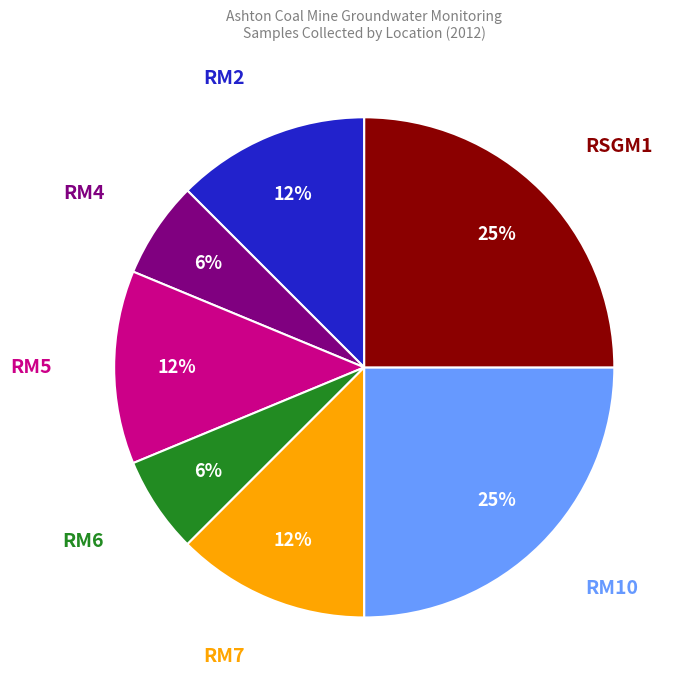

How many segments does this pie chart have?

7